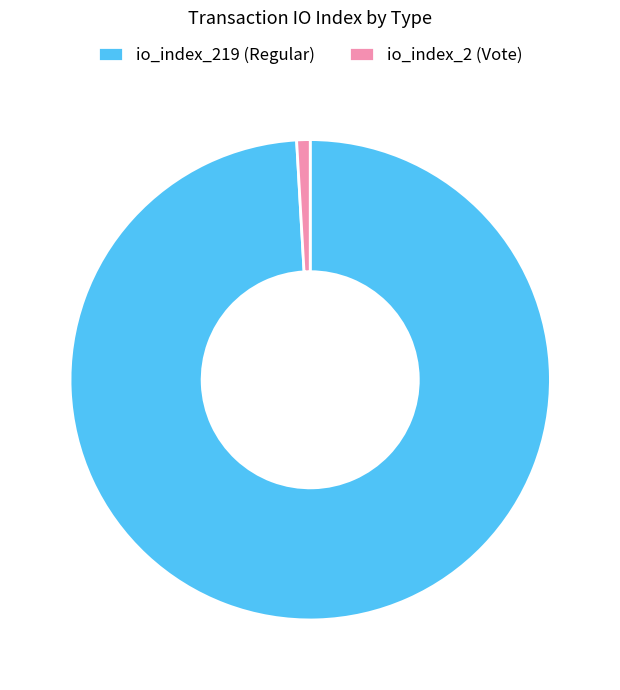

Which category has the smallest portion of the pie?

io_index_2 (Vote)